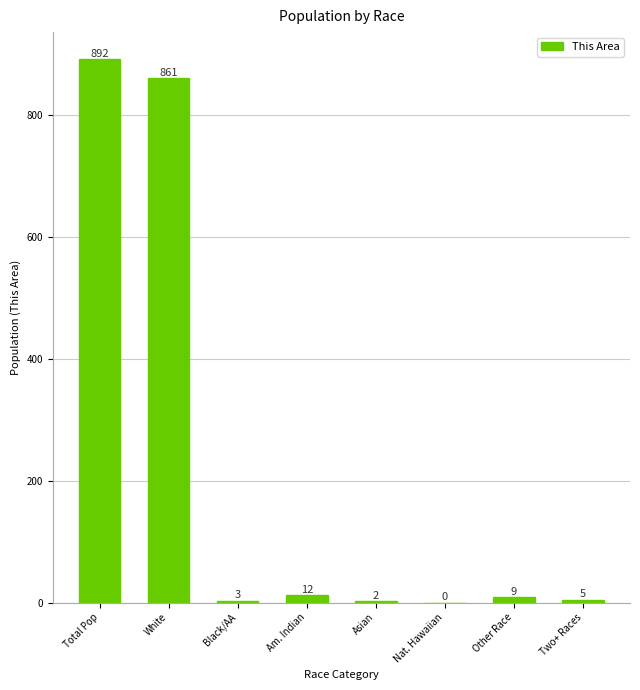

Between Am. Indian and Nat. Hawaiian, which is larger?

Am. Indian